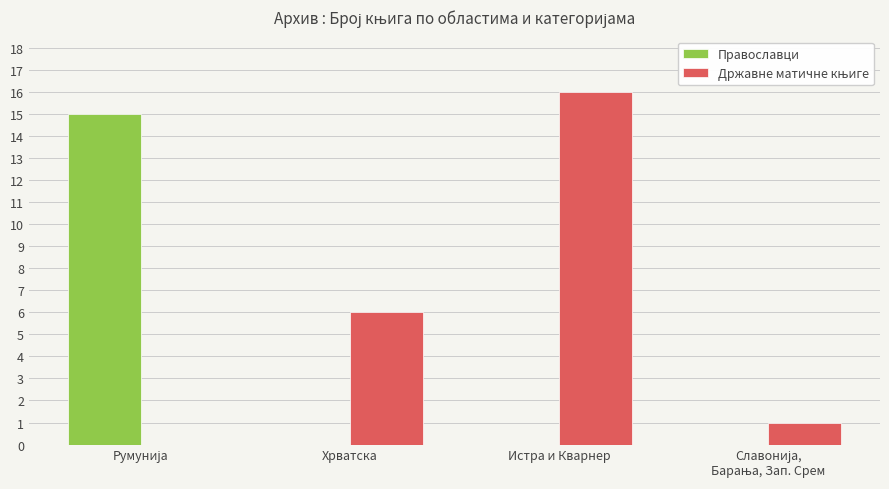

What is the maximum value for Православци?

15